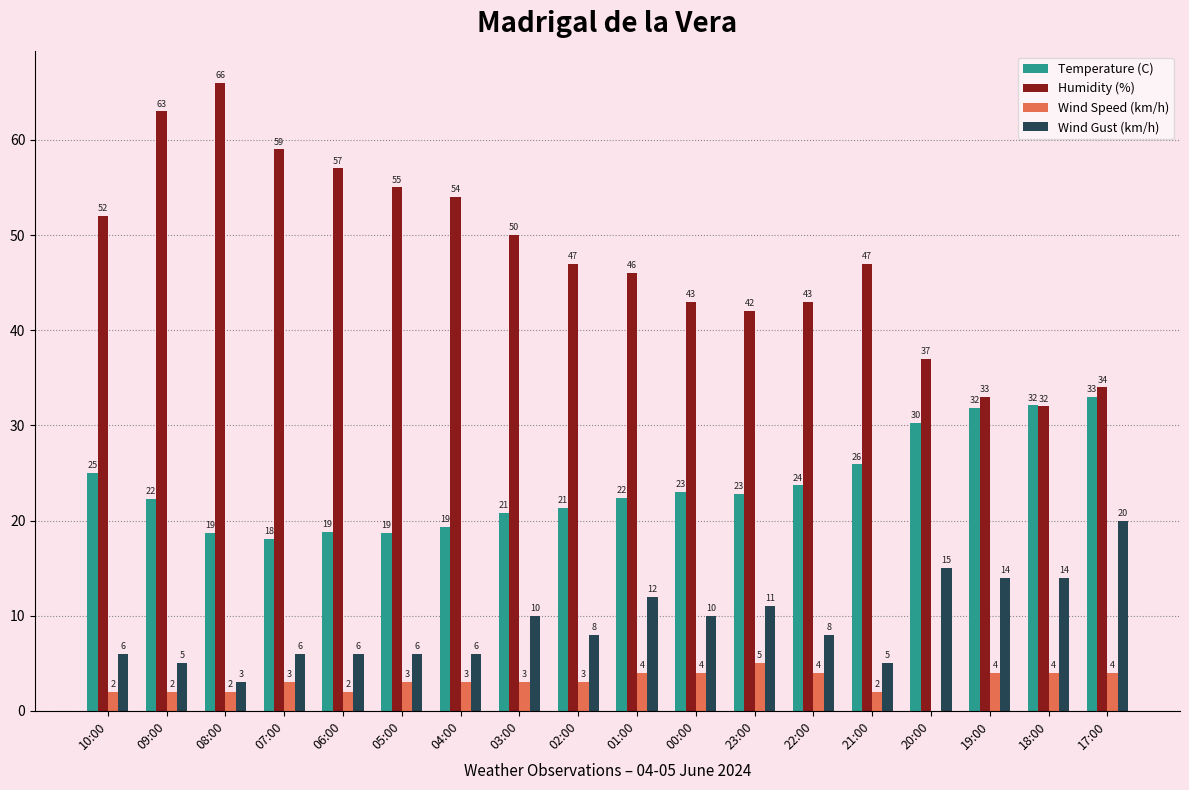

Is the value of Humidity (%) at 05:00 greater than the value of Temperature (C) at 09:00?

Yes